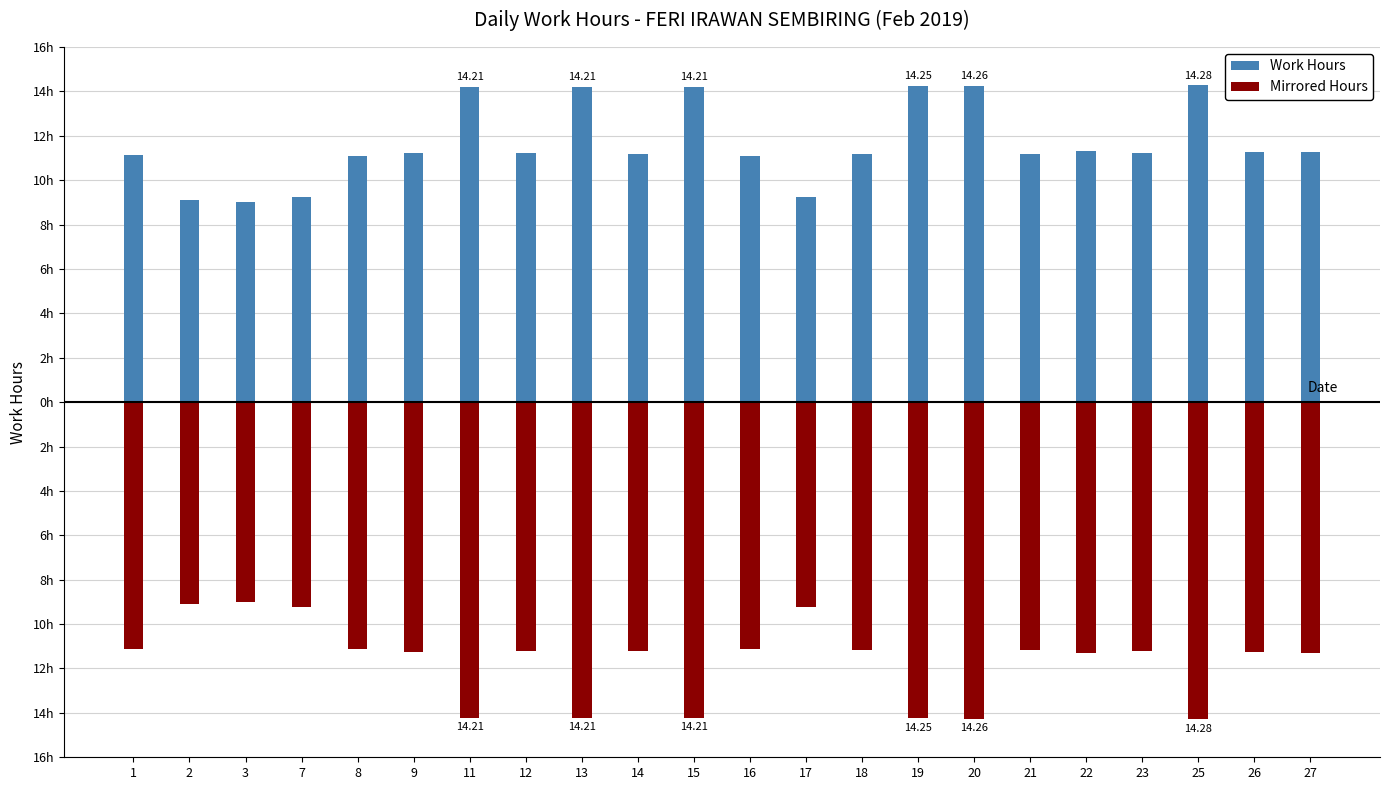

At which label does Work Hours first exceed 11?

1